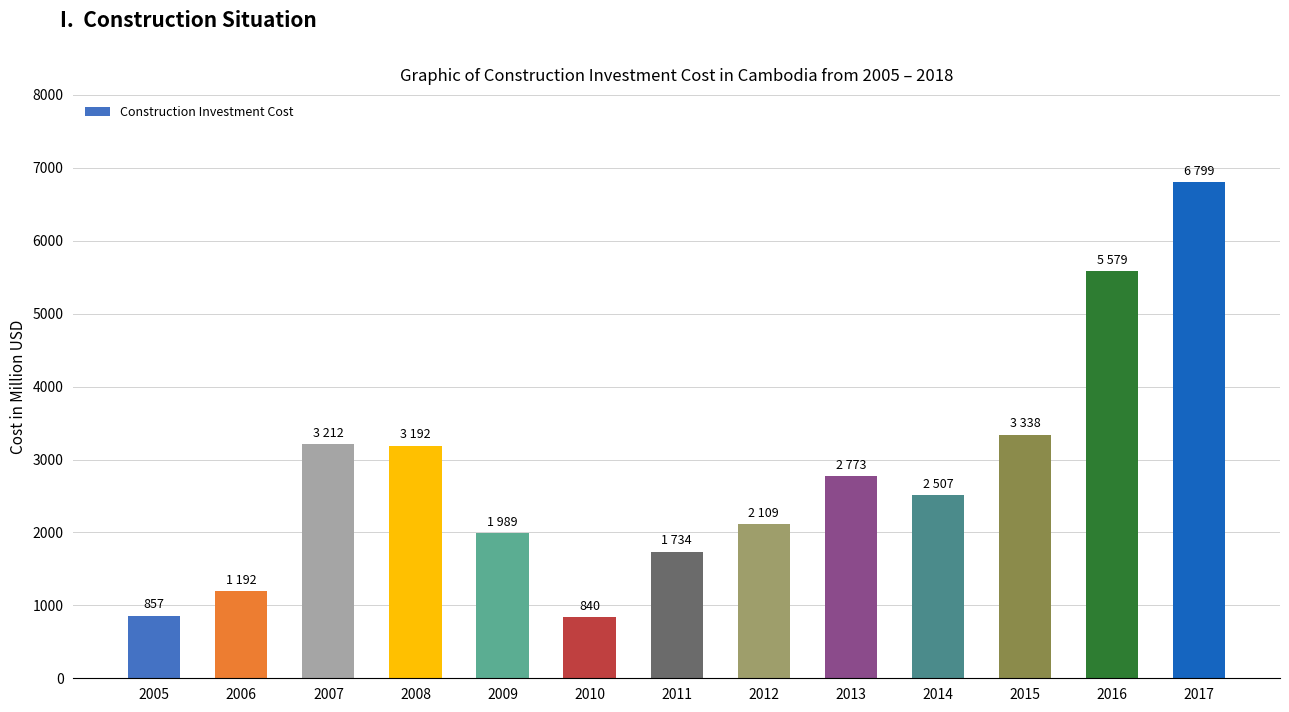

What is the smallest value displayed?

840